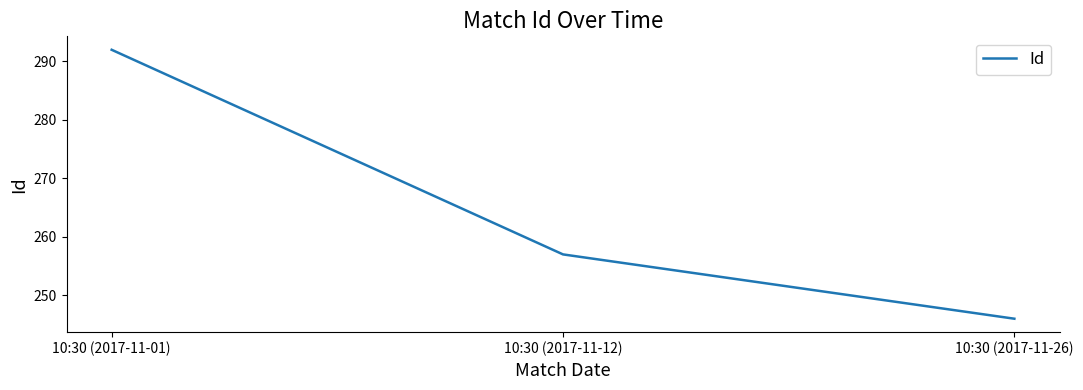

Which category has the highest value across all series?

10:30 (2017-11-01)